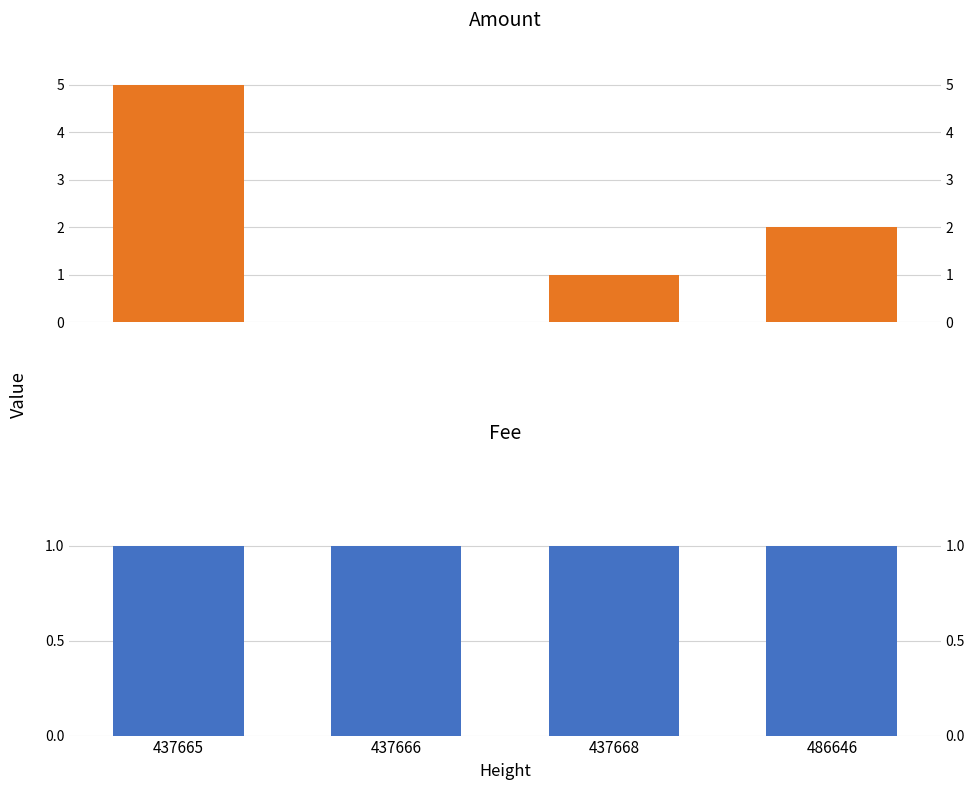

Which series has the widest spread of values?

Amount